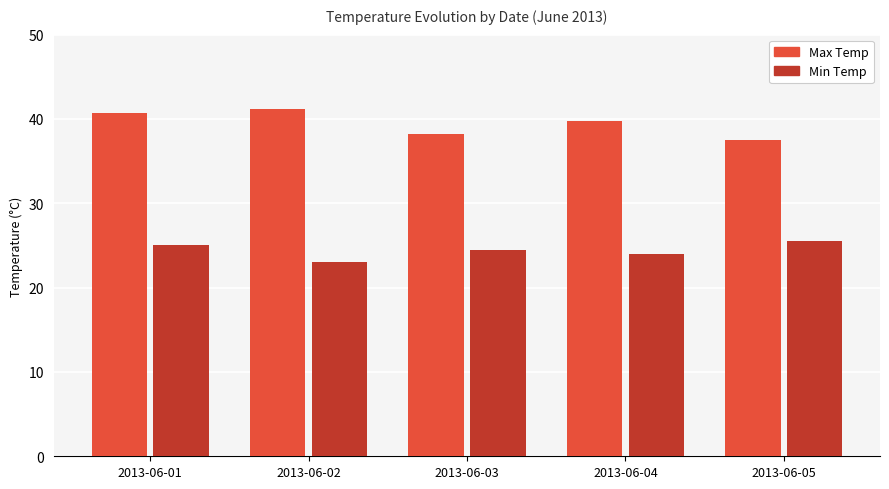

What is the difference between the Min Temp values at 2013-06-04 and 2013-06-05?

1.5